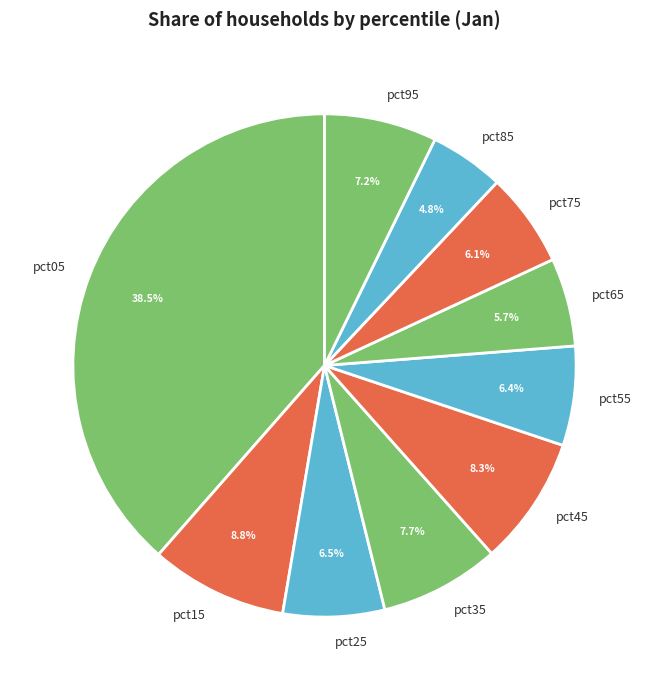

How many slices are in this pie chart?

10